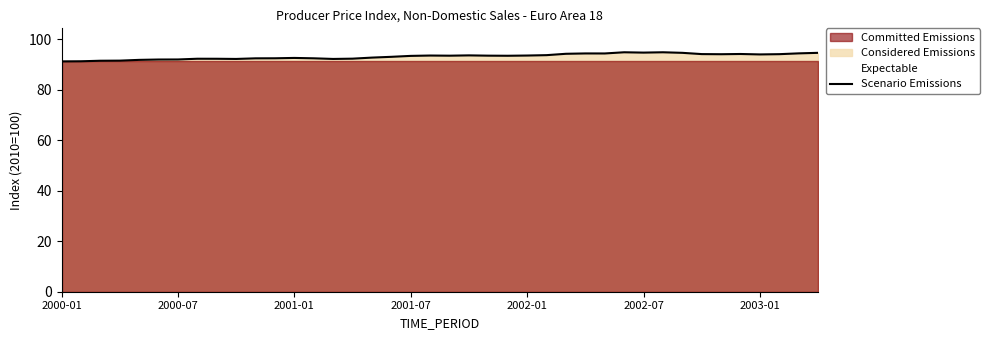

The chart shows a value of 25.8 at 10. True or false?

False